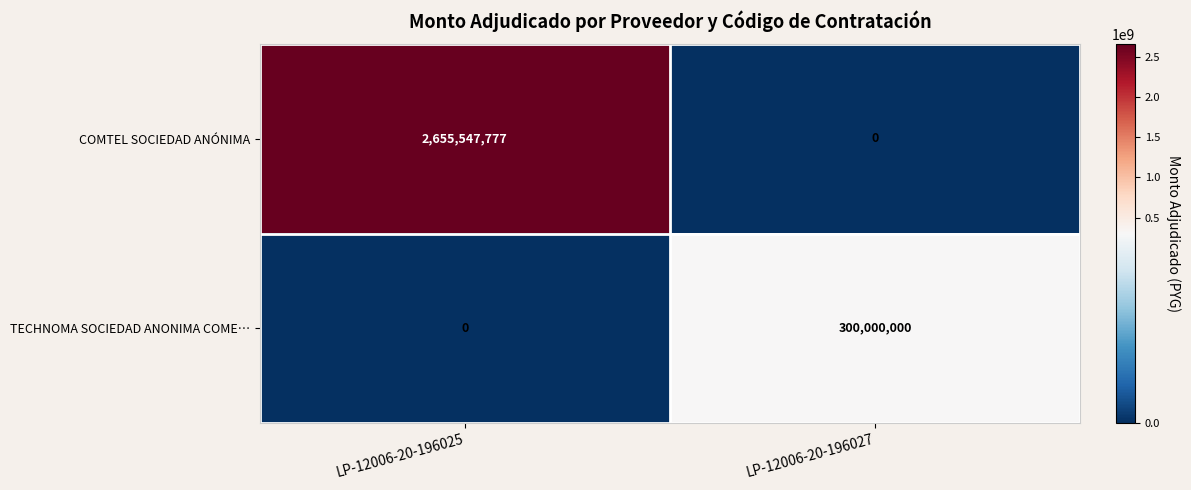

At which label does TECHNOMA SOCIEDAD ANONIMA COME… reach its peak?

LP-12006-20-196027